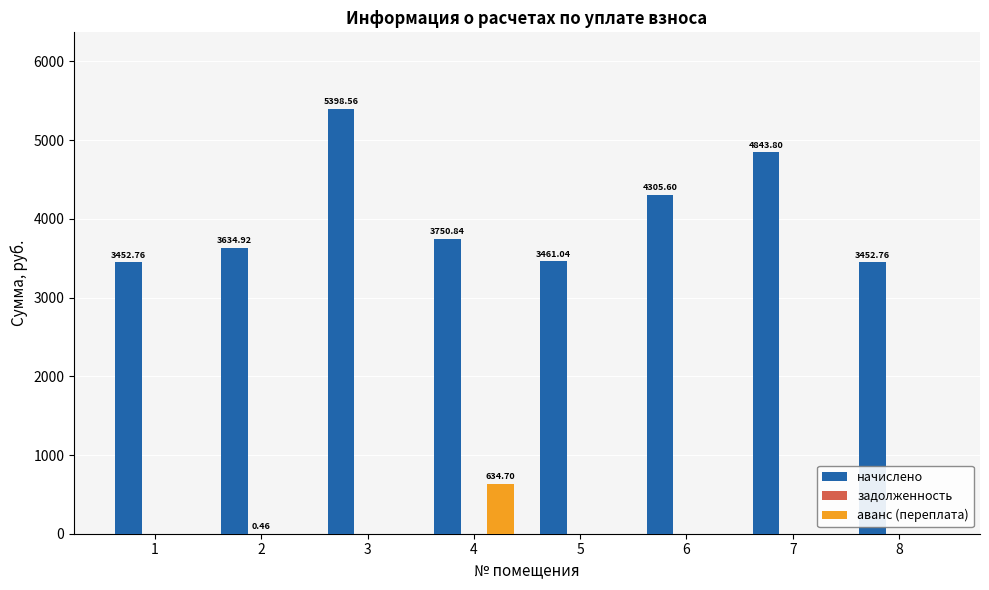

Which series changed the most between 5 and 7?

начислено